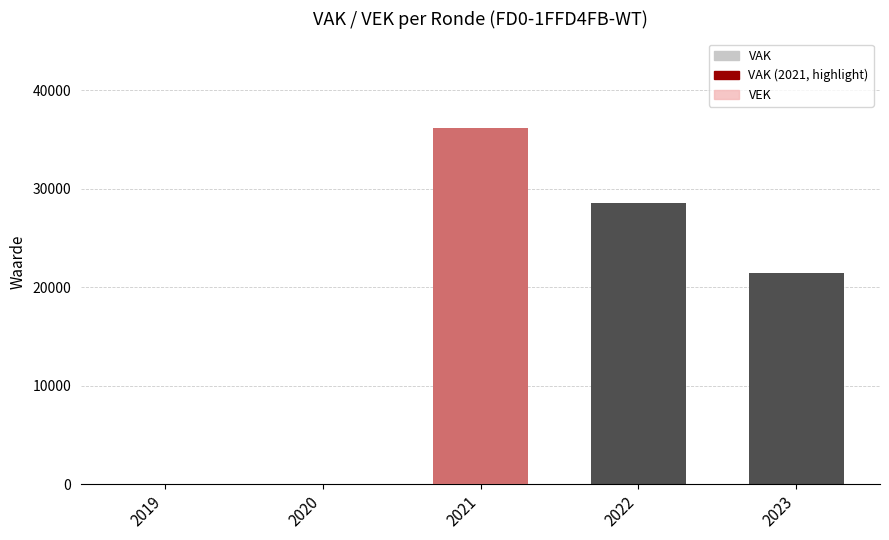

True or false: VAK has a value of 28517 at 2022.

True